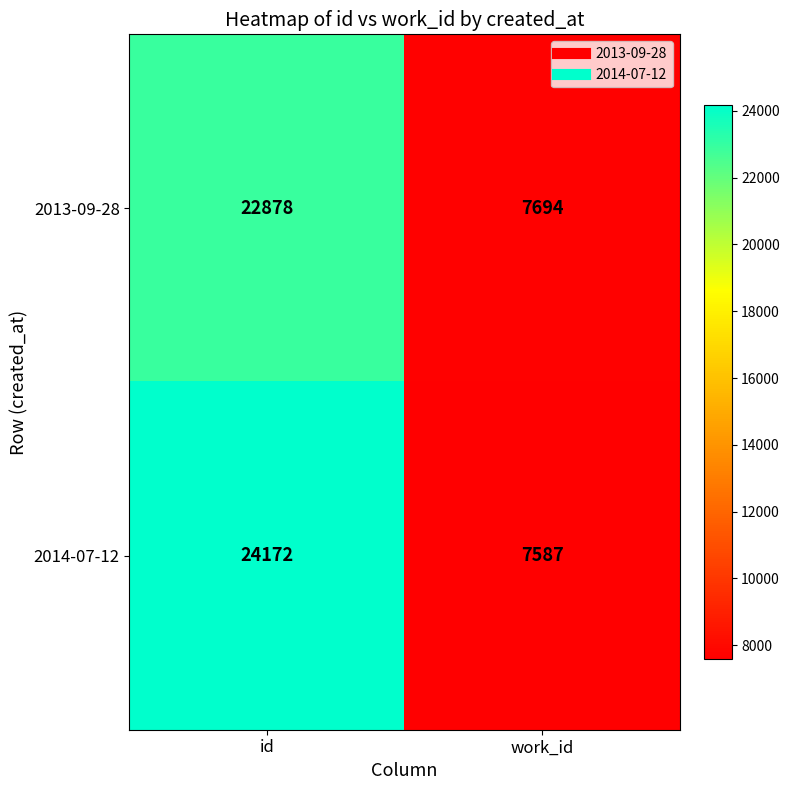

At id, list the series in order from smallest to largest.

2013-09-28, 2014-07-12